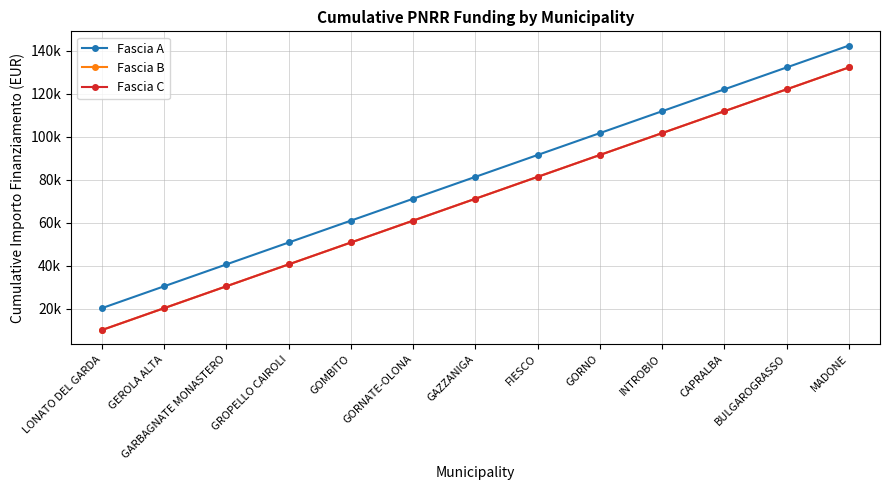

Is this an area chart (filled region under the line)?

No